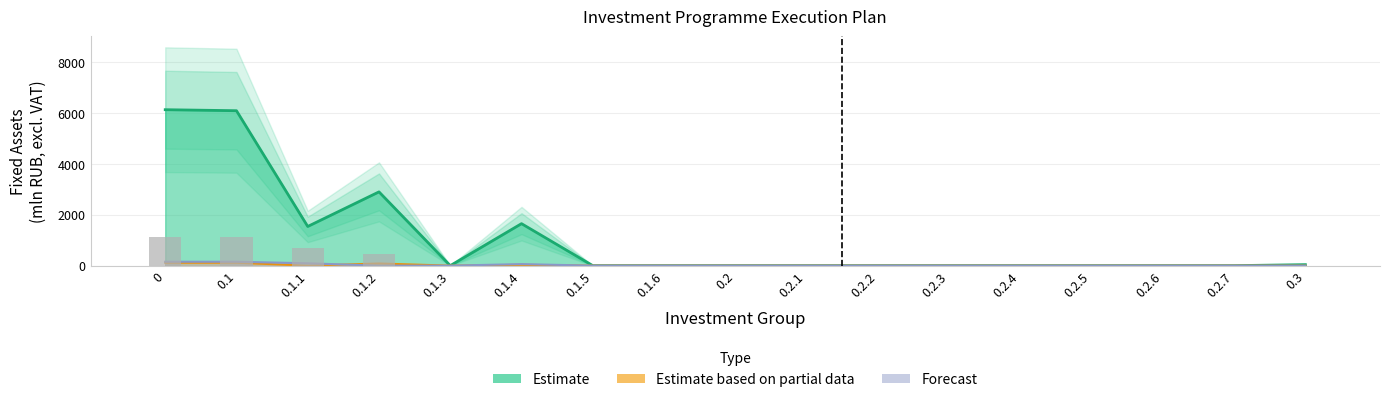

Does the chart contain any negative values?

No